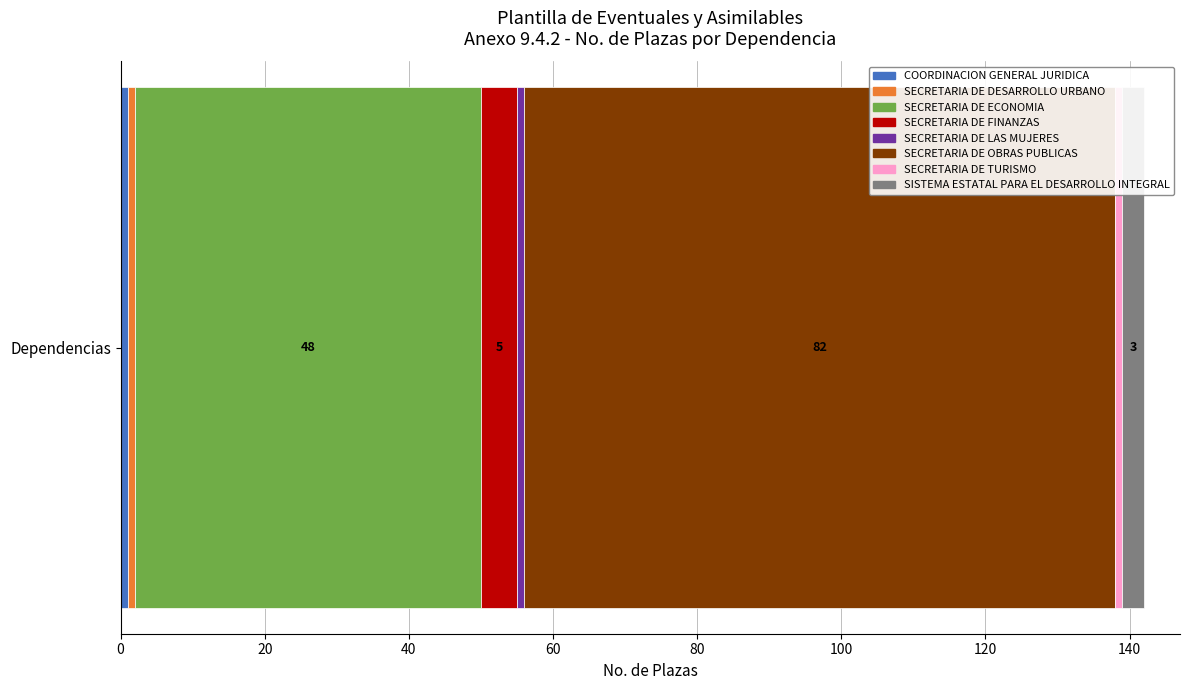

How many categories are shown in the chart?

1